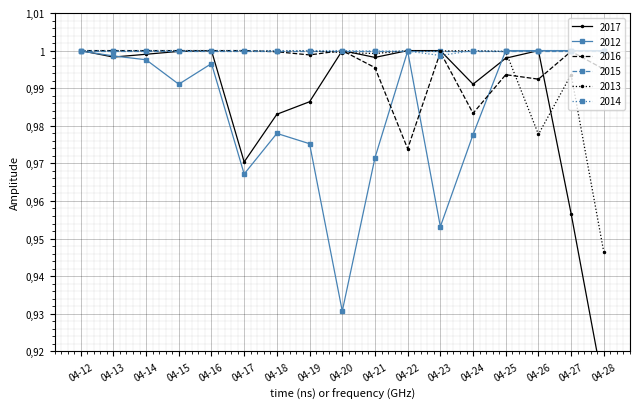

At which category does 2013 reach its first local valley?

04-18